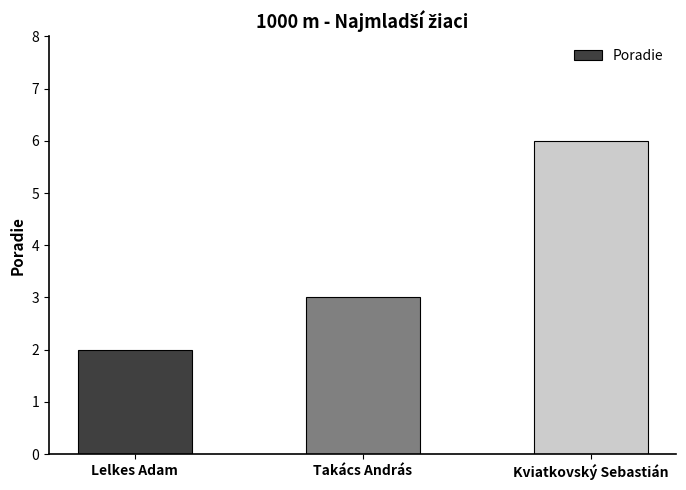

Reading left to right, transcribe all the data shown in this chart.

2	3	6